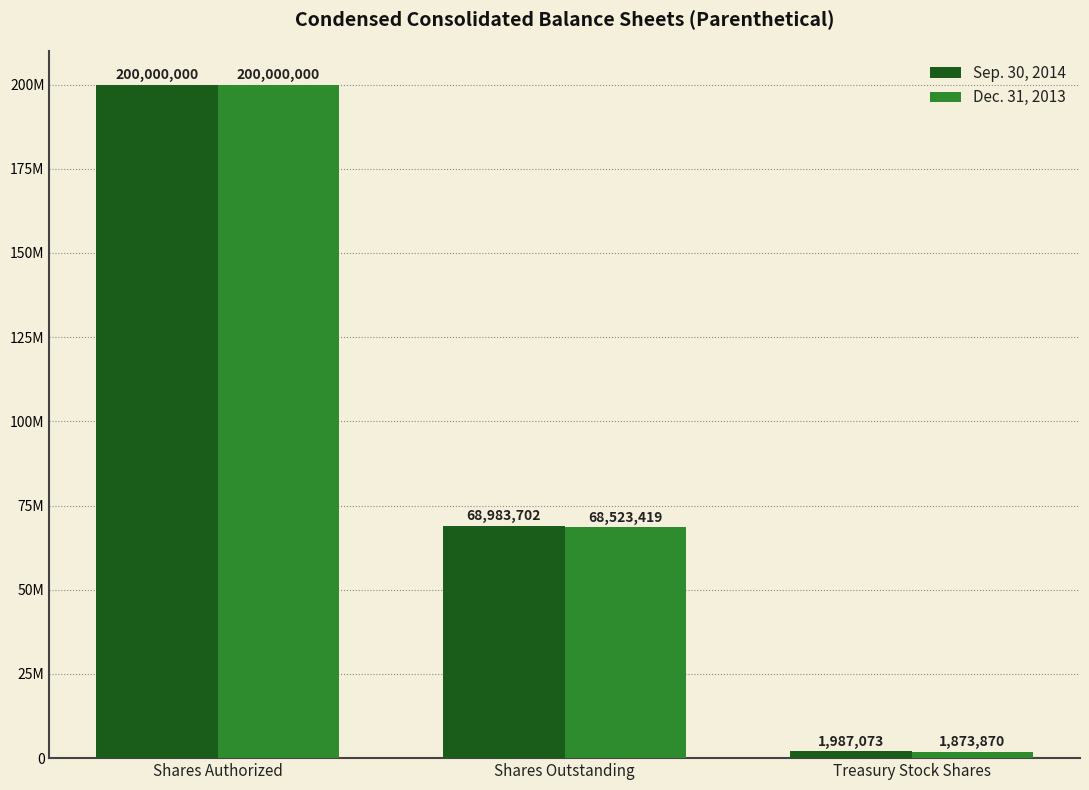

True or false: Sep. 30, 2014 has a value of 1987073 at Treasury Stock Shares.

True